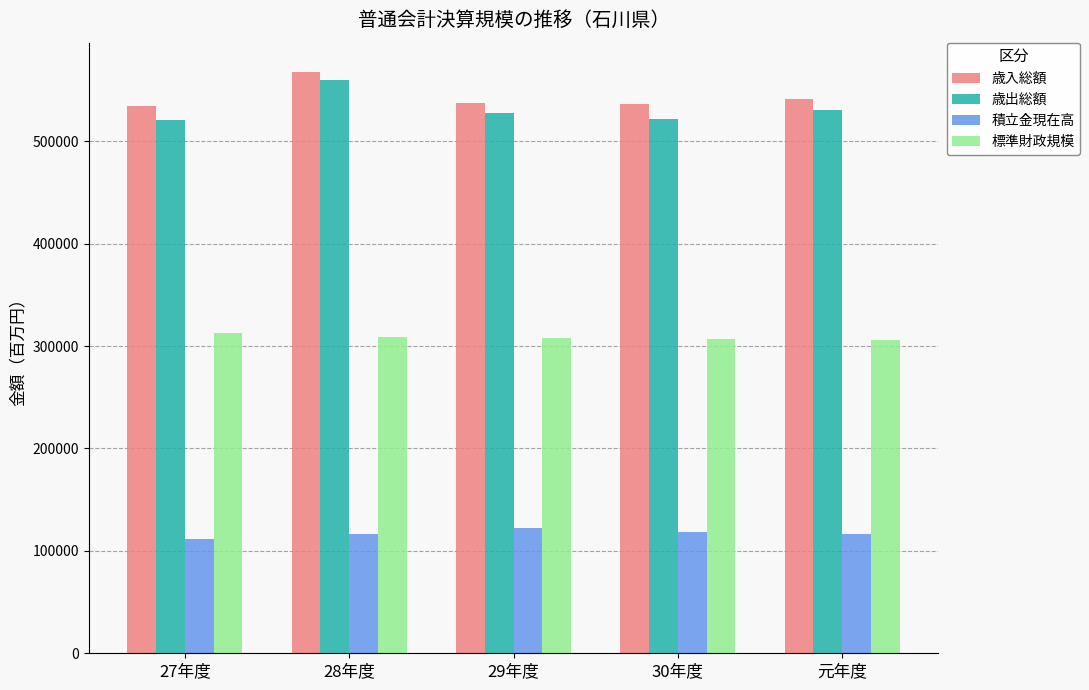

Read the 標準財政規模 value at 30年度.

306528